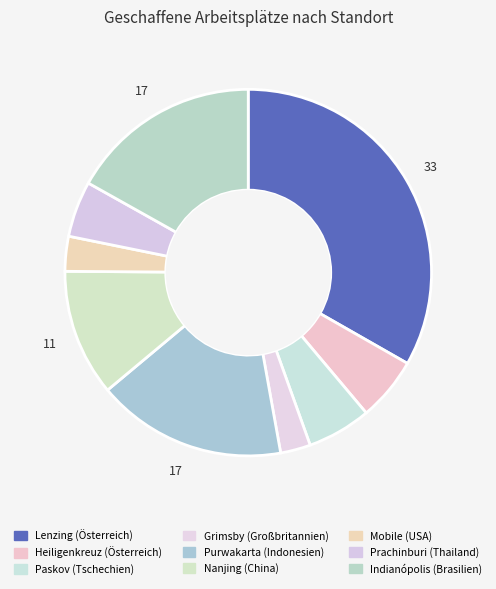

To the nearest percent, what is the difference between the largest and smallest slice percentages?

31%